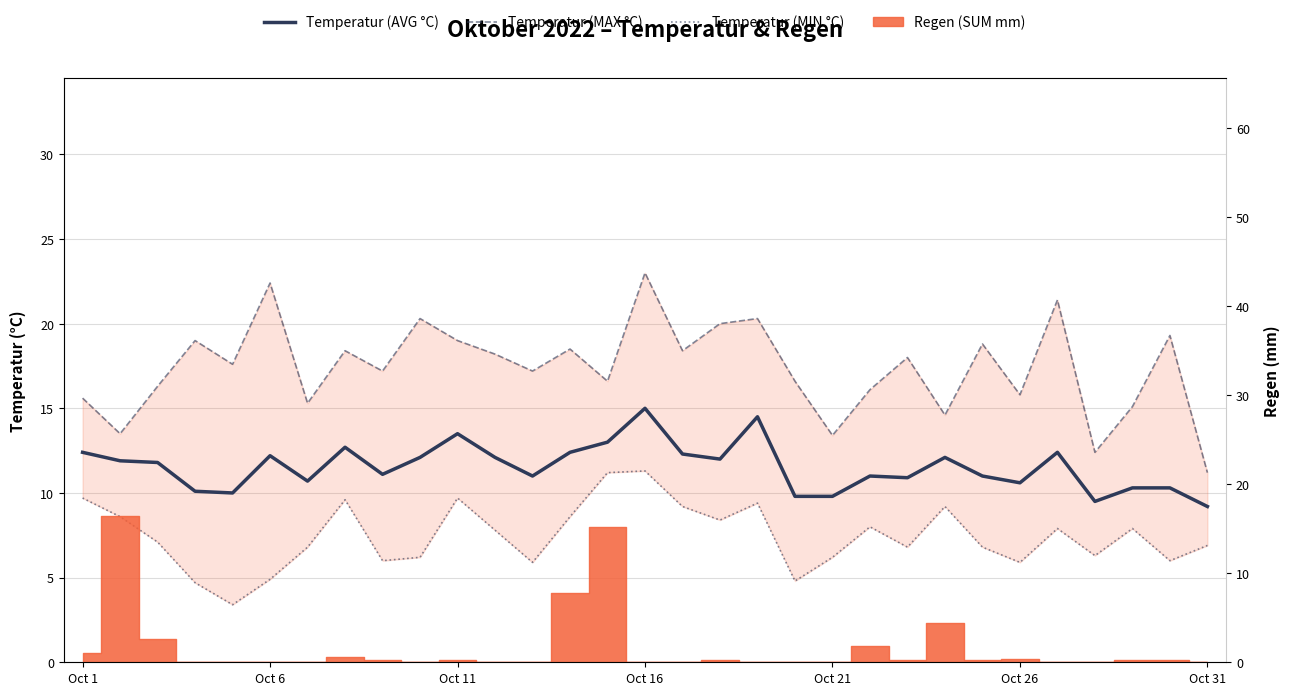

True or false: Temperatur (AVG °C) and Temperatur (MIN °C) cross at least once.

False